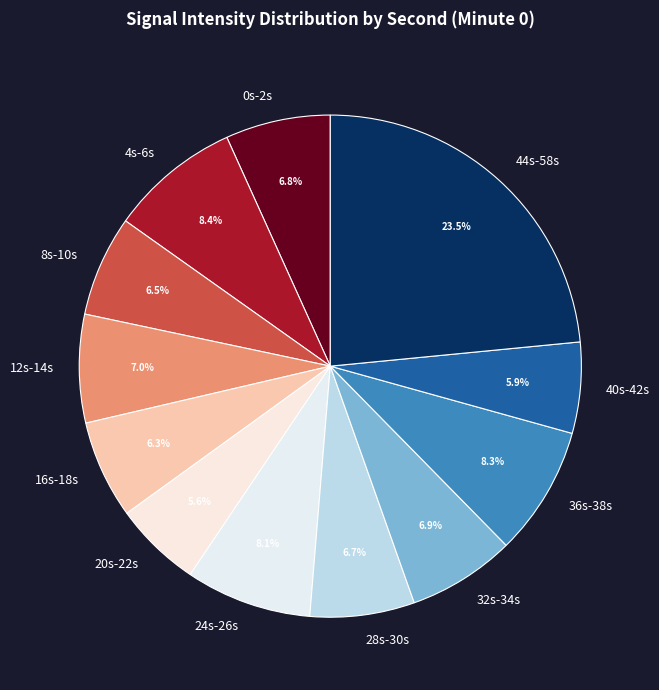

Does 44s-58s represent more than half of the total?

No